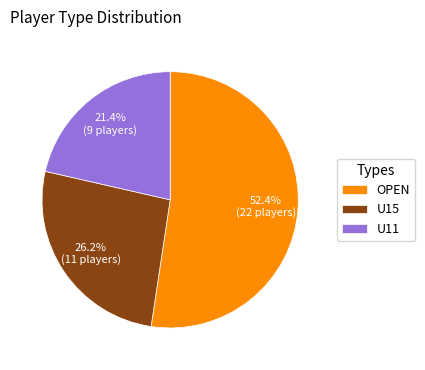

Does any single category account for the majority?

Yes